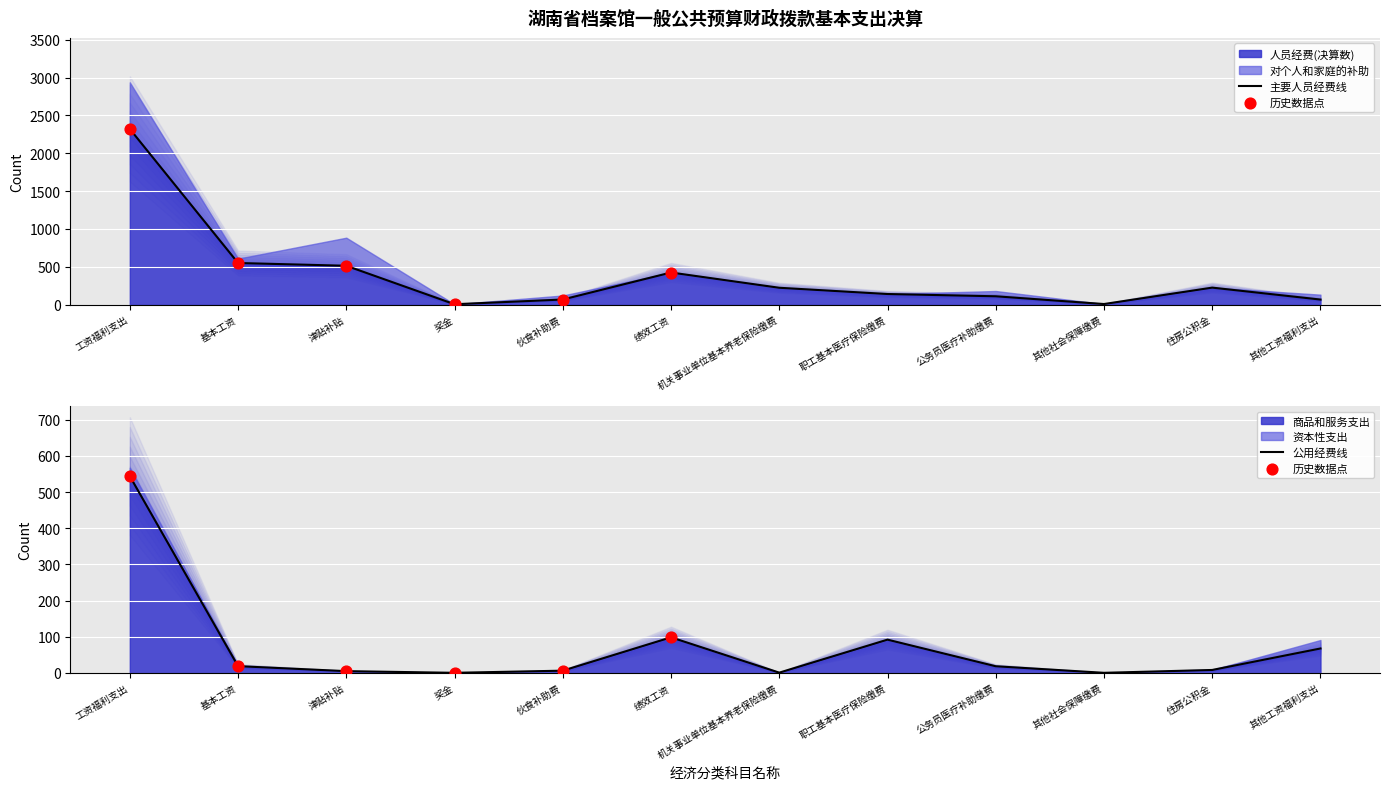

Which series contains the highest Y value?

人员经费(决算数)